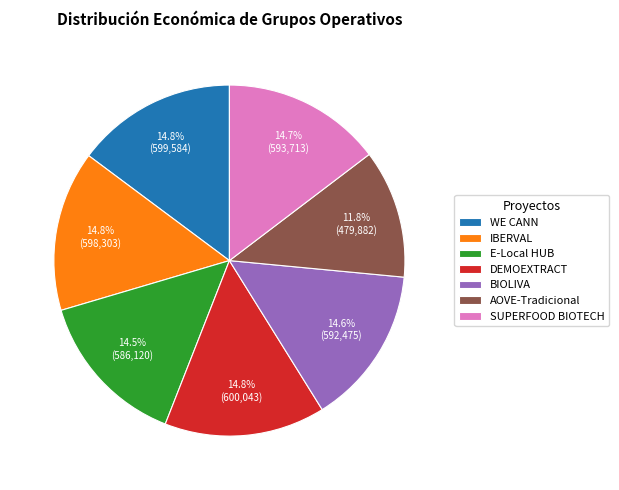

Does any single category account for the majority?

No